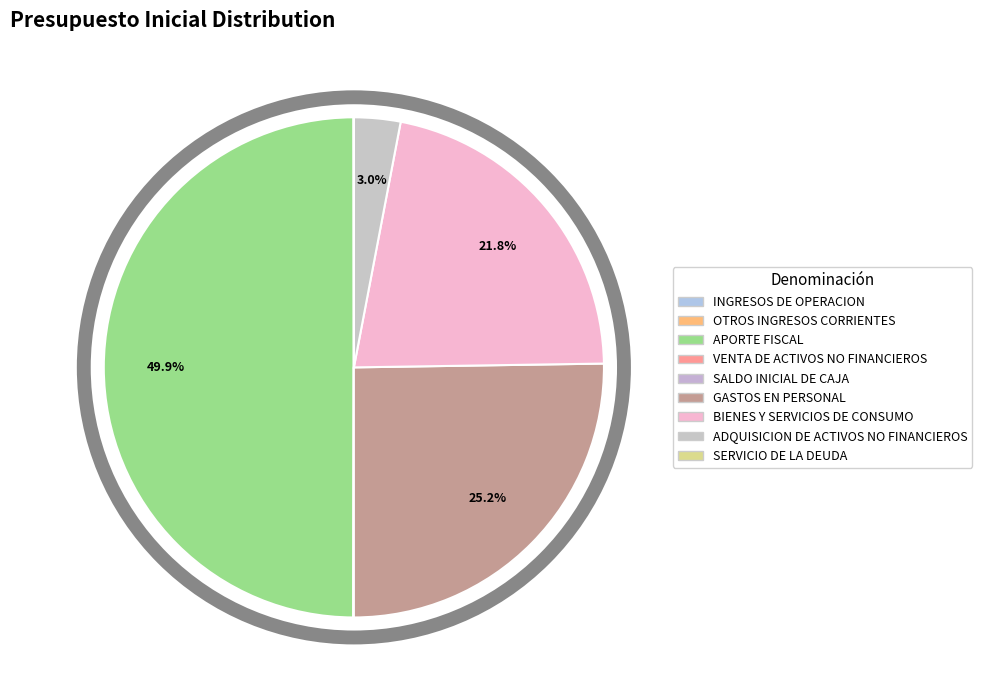

Approximately how many times larger is the value at OTROS INGRESOS CORRIENTES compared to VENTA DE ACTIVOS NO FINANCIEROS?

2.0